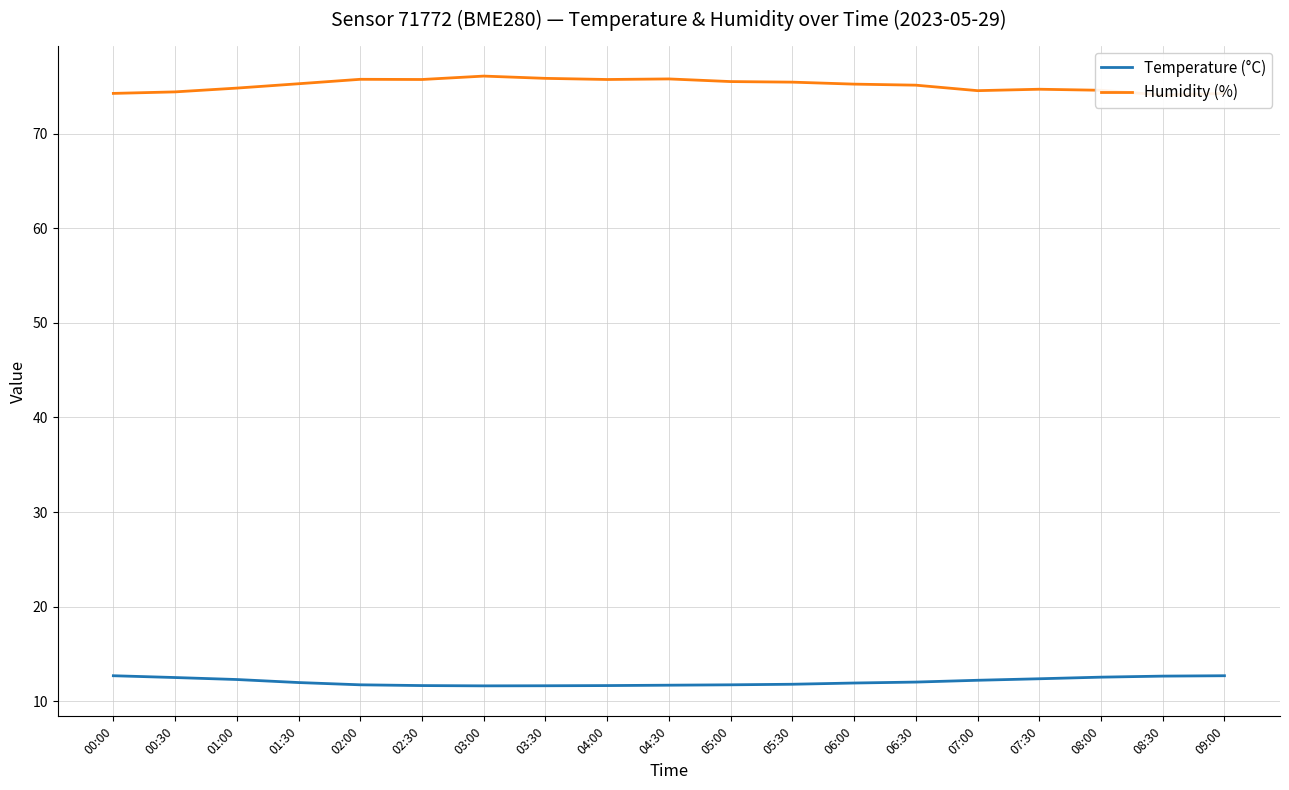

Where is Temperature (°C) nearest to the value 12?

06:30